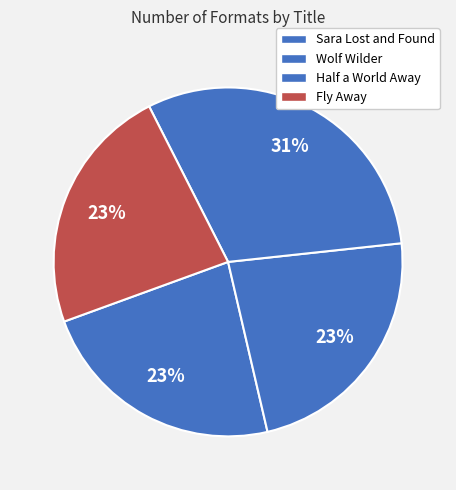

How many slices are in this pie chart?

4